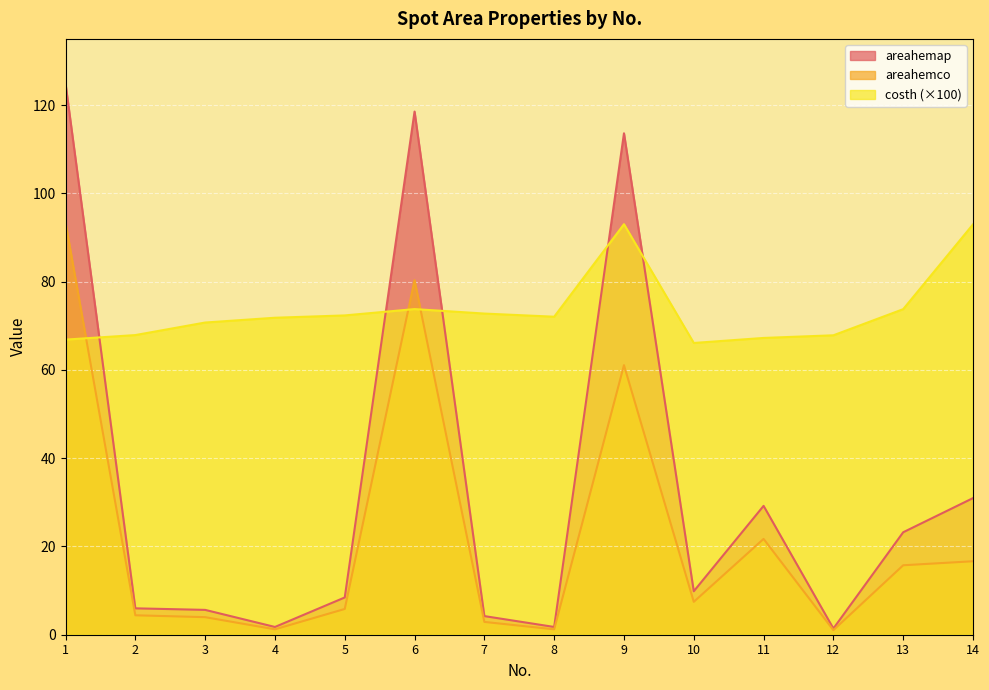

Between 7 and 13, which is larger?

13